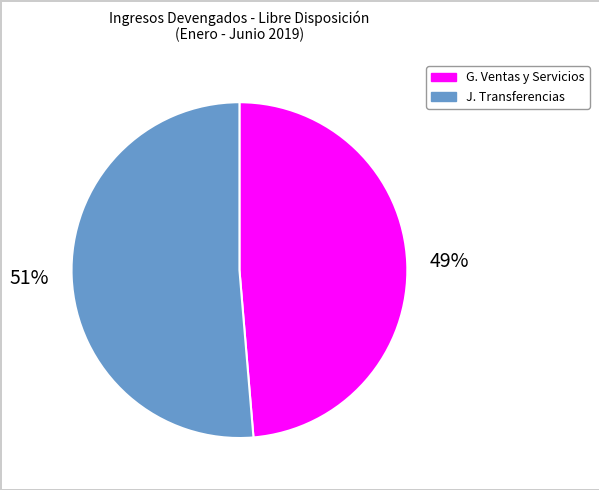

Is there a majority slice in this chart?

Yes